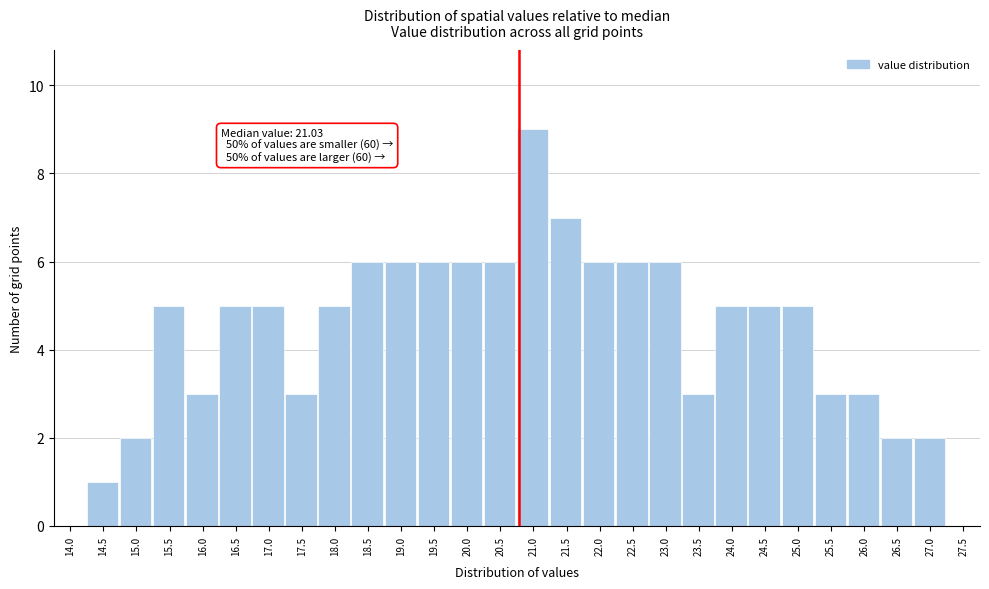

Reading right to left, what are all the values shown in this chart?

27.5=0	27.0=2	26.5=2	26.0=3	25.5=3	25.0=5	24.5=5	24.0=5	23.5=3	23.0=6	22.5=6	22.0=6	21.5=7	21.0=9	20.5=6	20.0=6	19.5=6	19.0=6	18.5=6	18.0=5	17.5=3	17.0=5	16.5=5	16.0=3	15.5=5	15.0=2	14.5=1	14.0=0